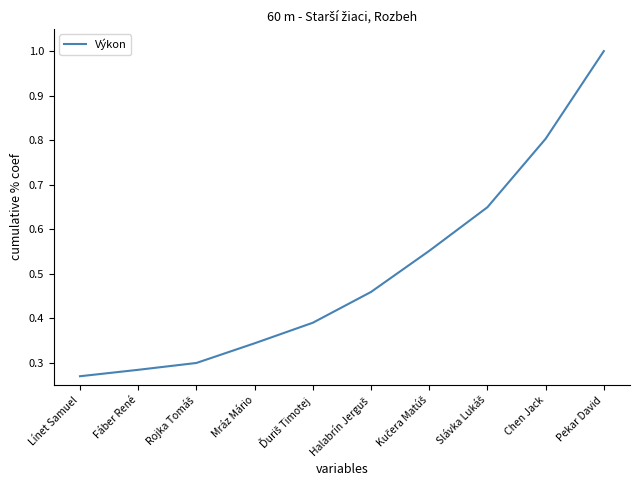

What is the difference between the maximum and minimum values?

0.7